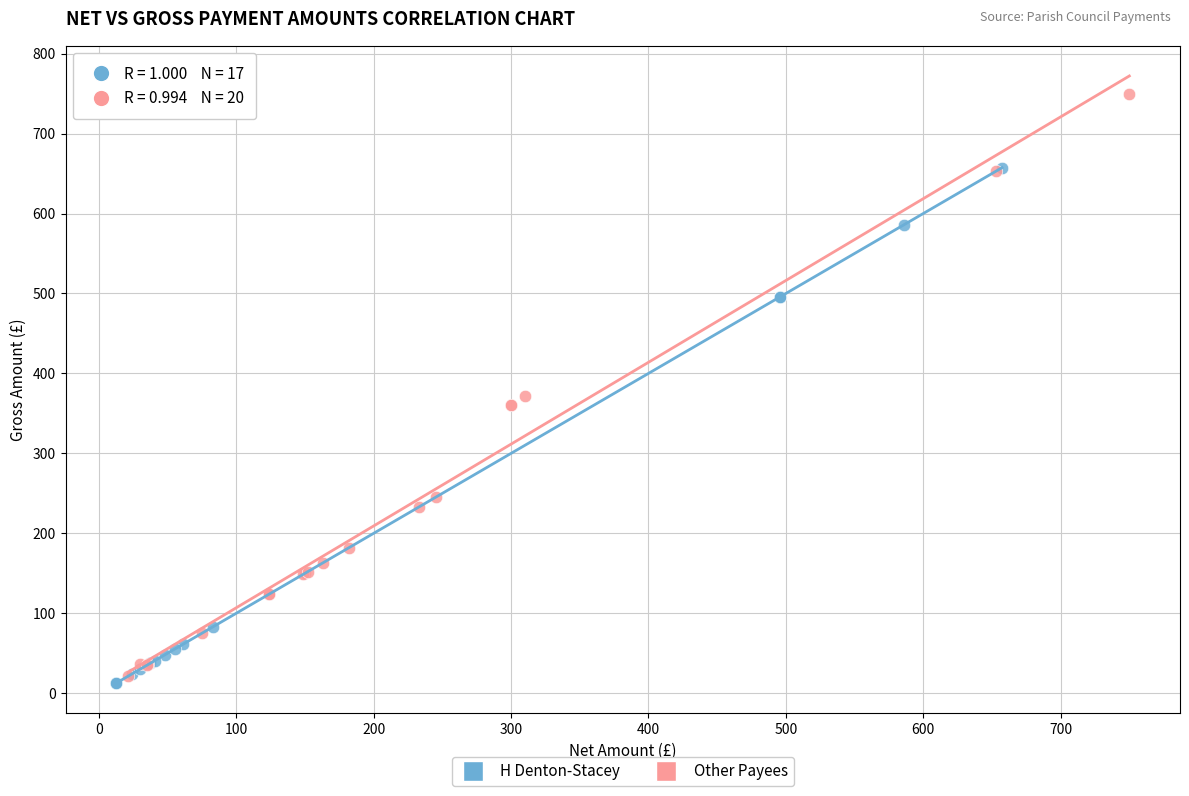

Which series has the widest spread of Y values?

Other Payees